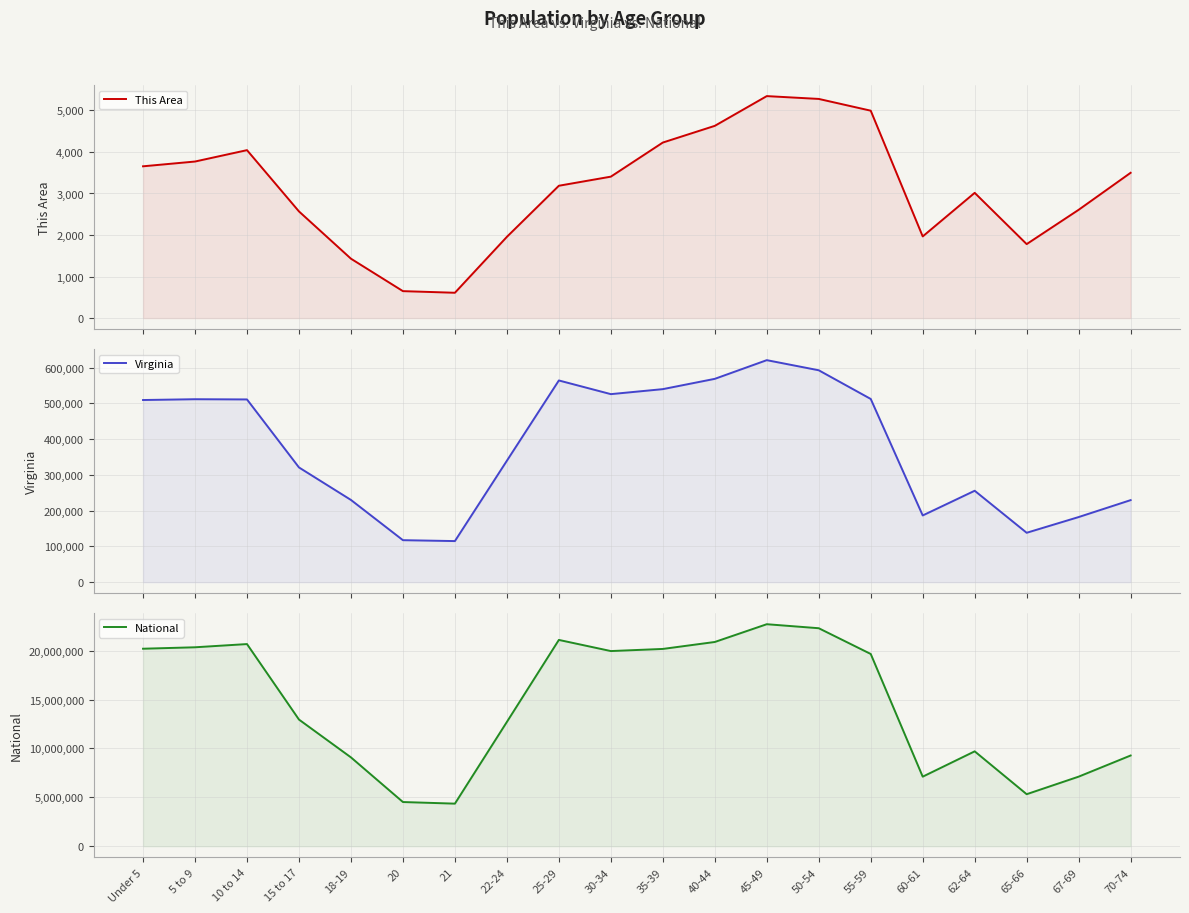

At which label does National first exceed 19664805?

Under 5